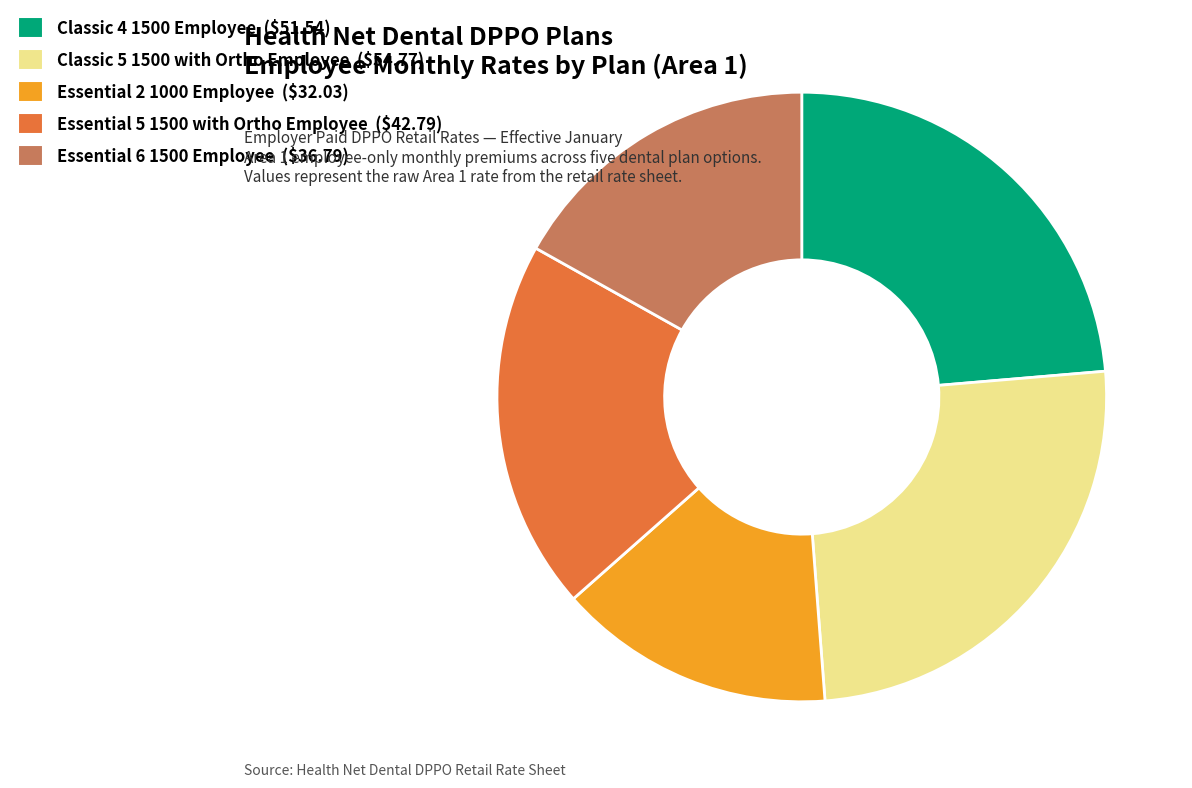

The Essential 6 1500 Employee slice represents 17% of the pie. True or false?

True